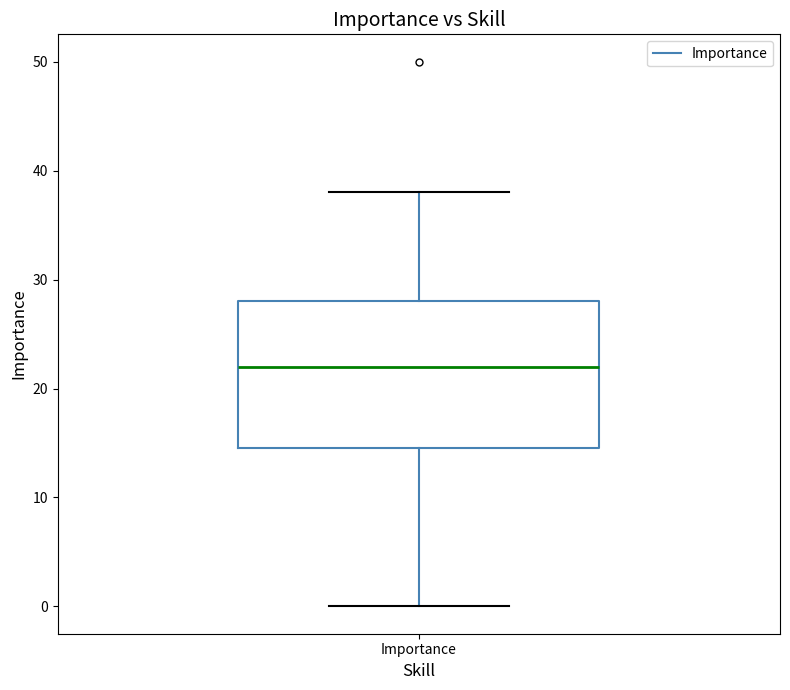

Read this box plot against the y-axis: the position of the median line, the range covered by the box, and the ends of both whiskers. The values are not printed on the chart, so give them approximately, as read against the axis.

median 22, box 15 to 28, whiskers 0 to 38